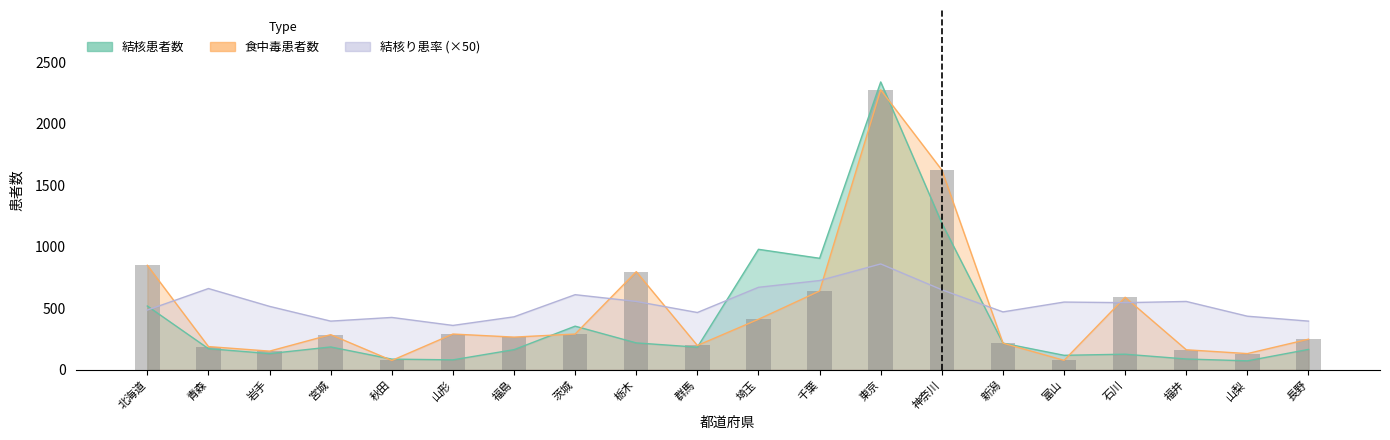

Reading right to left, extract all data points from this chart.

長野=248	山梨=131	福井=162	石川=589	富山=76	新潟=216	神奈川=1624	東京=2276	千葉=640	埼玉=410	群馬=197	栃木=797	茨城=290	福島=265	山形=290	秋田=75	宮城=285	岩手=151	青森=188	北海道=849